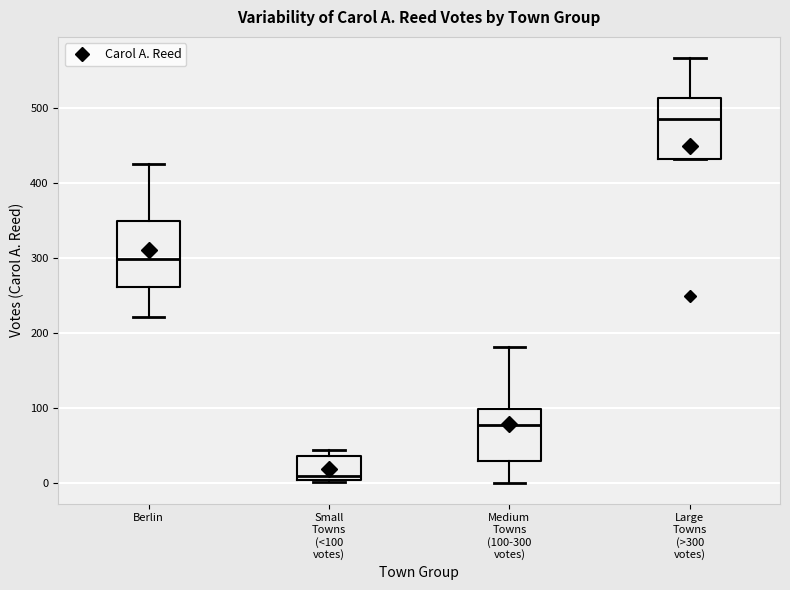

Where is the upper edge of the box for Berlin on the y-axis? The values are not printed on the chart, so give them approximately, as read against the axis.

350